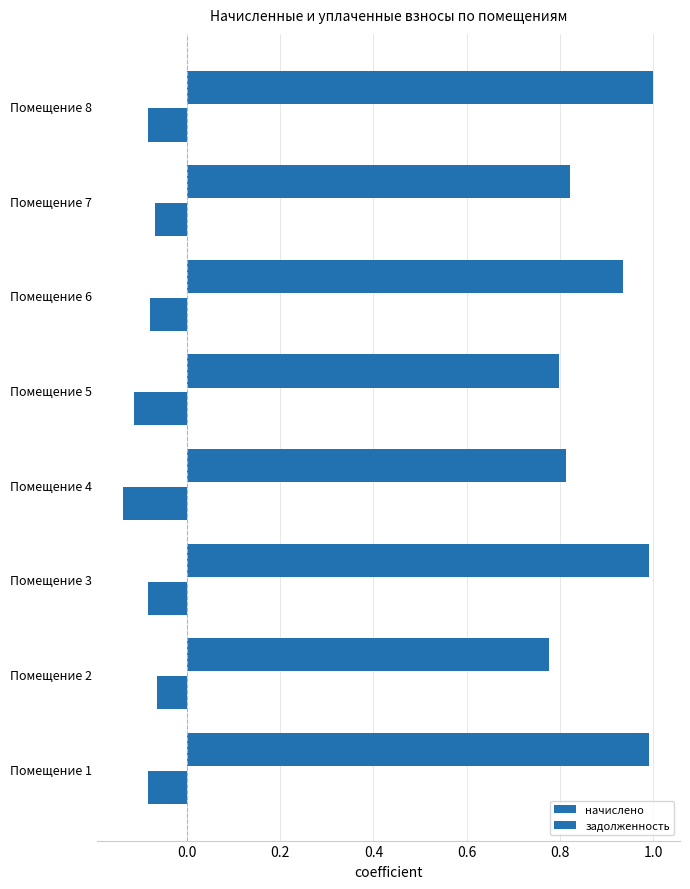

How many series are shown in this chart?

2